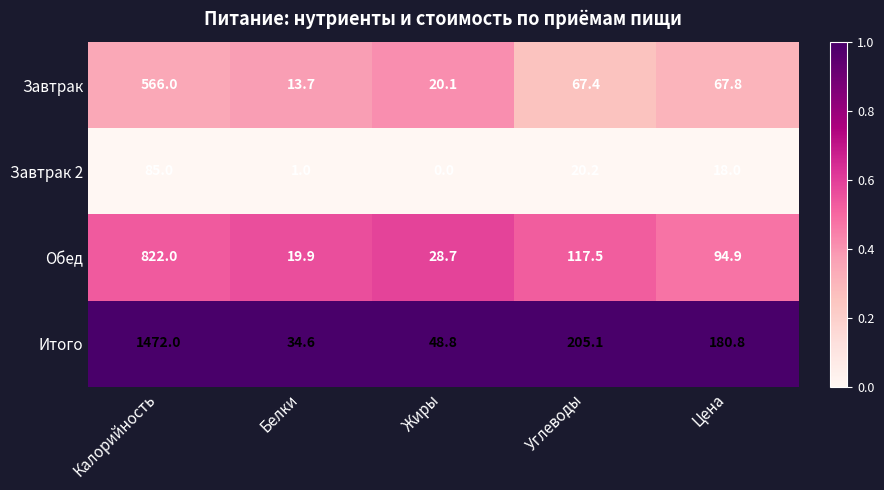

List the labels in order of Обед value, smallest first.

Белки, Жиры, Цена, Углеводы, Калорийность